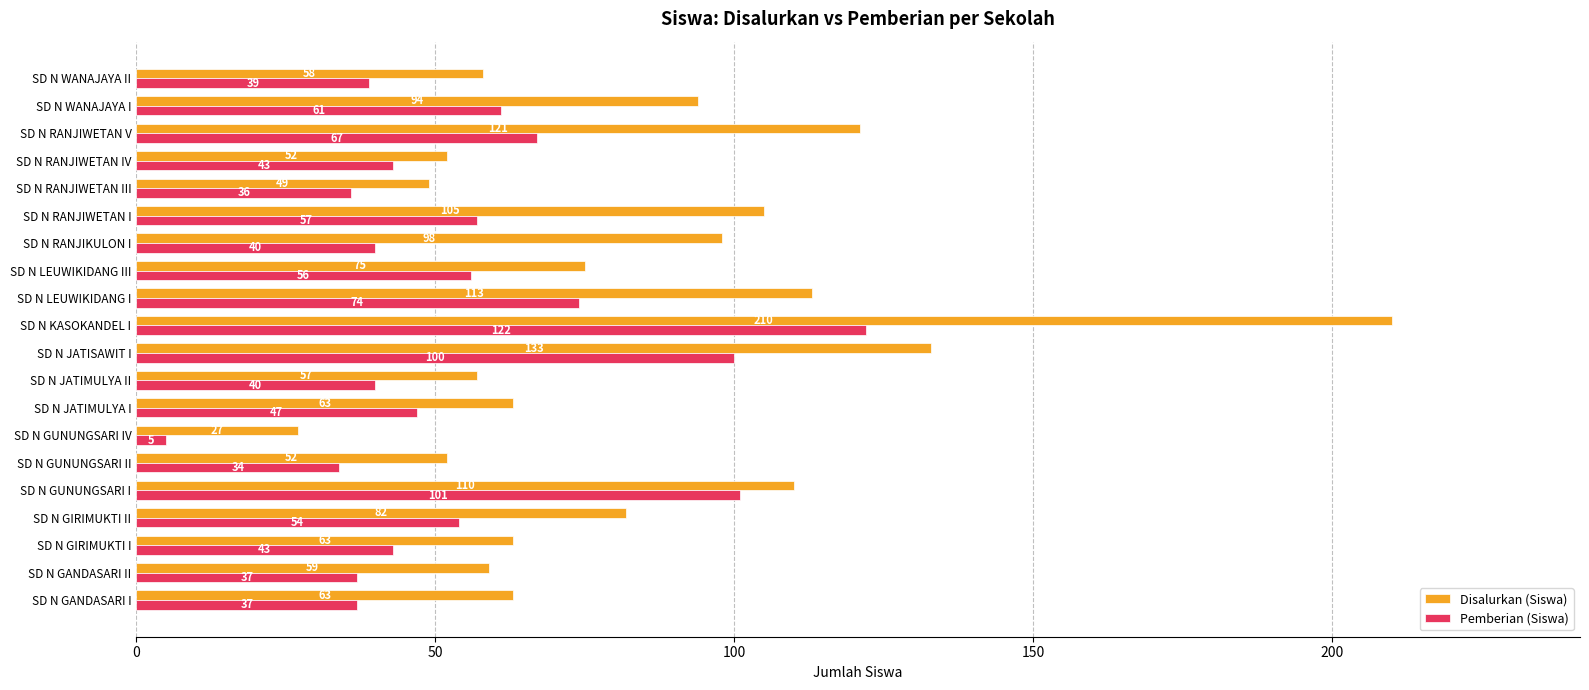

At which label does Disalurkan (Siswa) reach its peak?

SD N KASOKANDEL I